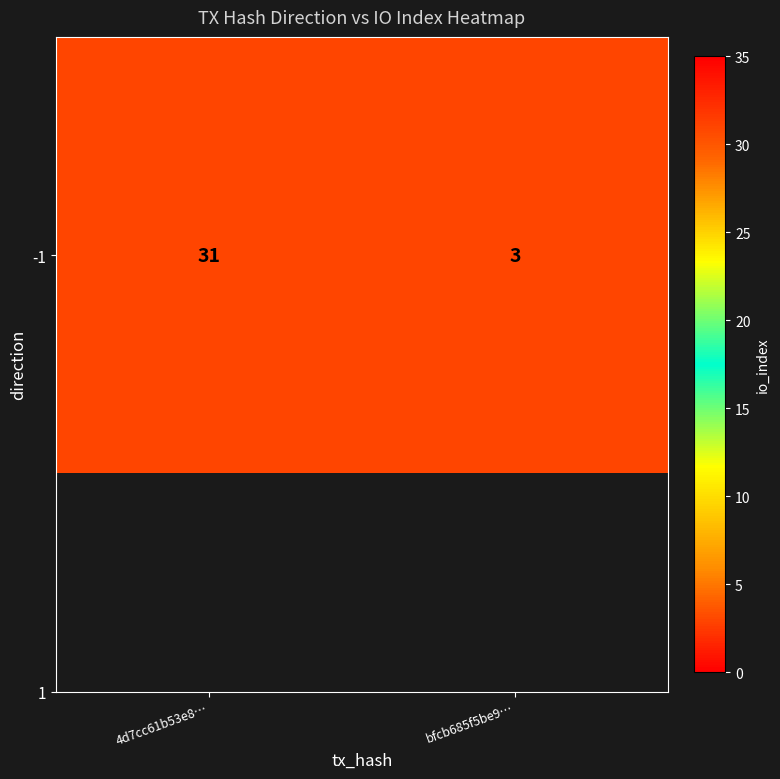

At which category does the chart reach its minimum across all series?

bfcb685f5be9…